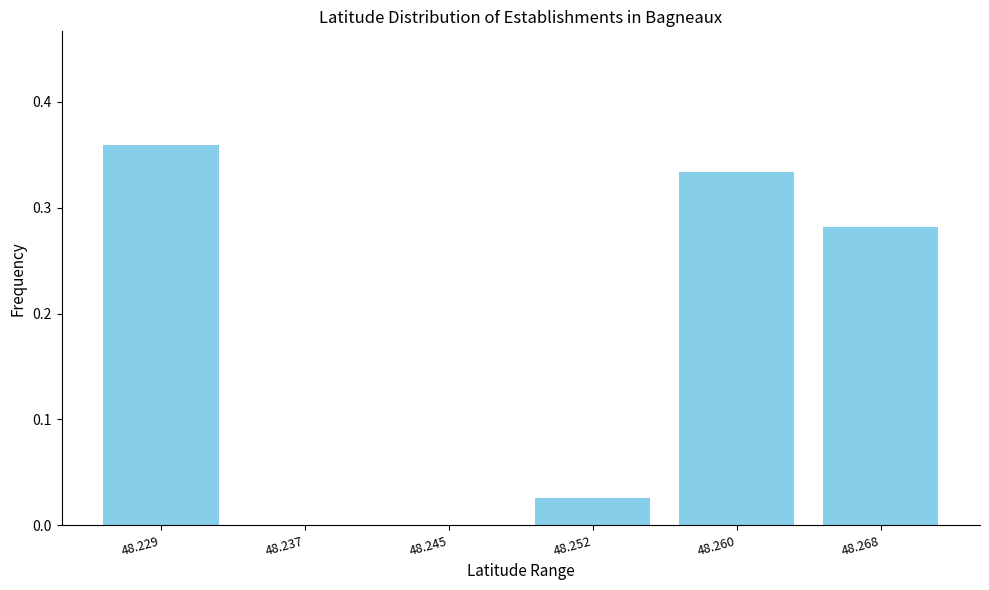

What is the sum of all values?

1.0